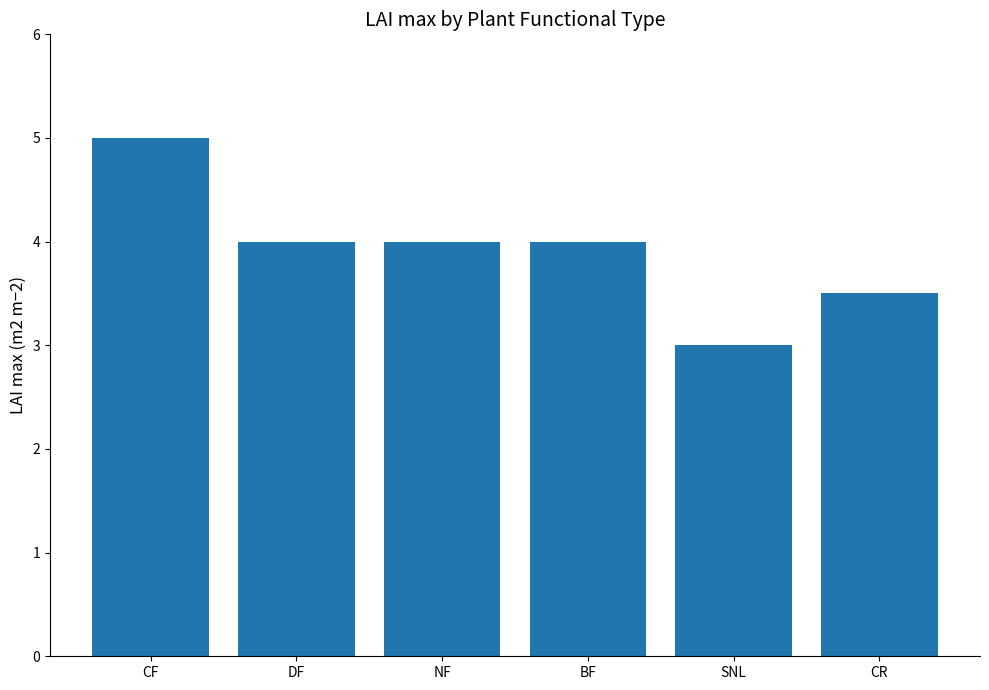

What is the average value?

3.9